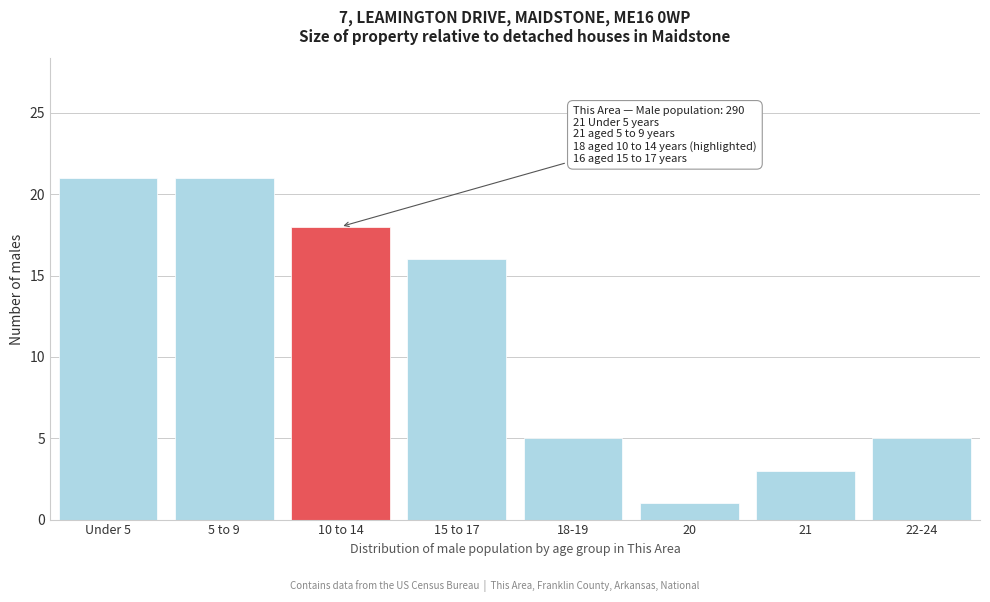

Reading right to left, transcribe all the data shown in this chart.

5	3	1	5	16	18	21	21